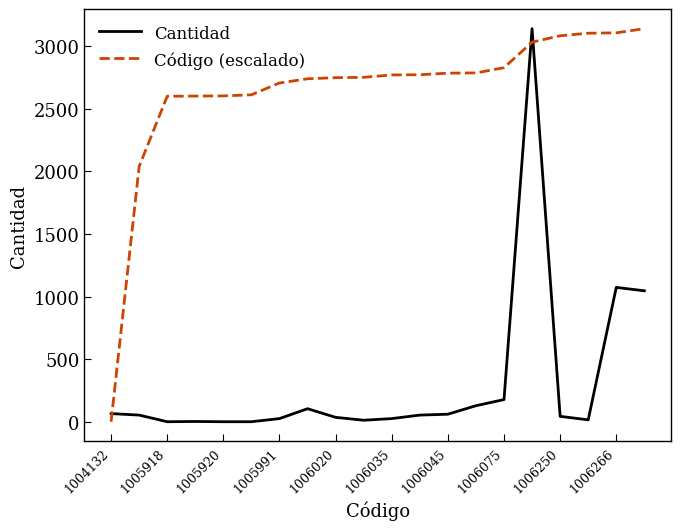

List the series in order of their overall mean, highest first.

Código (escalado), Cantidad